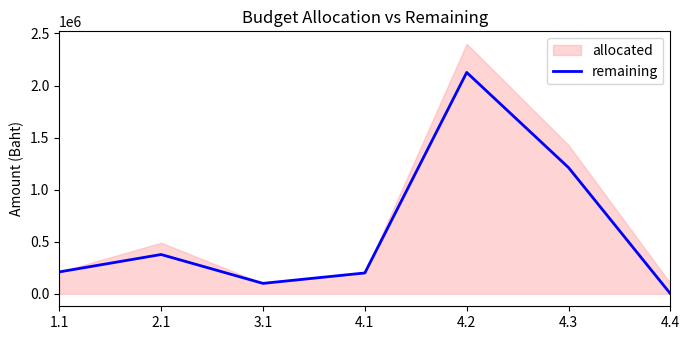

Reading left to right, transcribe all the data shown in this chart.

1.1=210000.0	2.1=377200.0	3.1=100000.0	4.1=200000.0	4.2=2125922.9	4.3=1211700.0	4.4=0.0